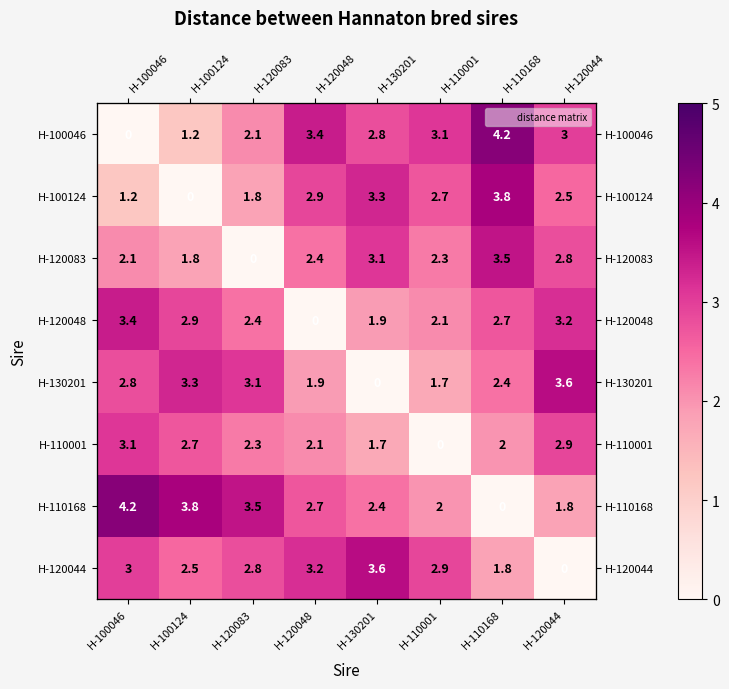

At H-110001, list the series in order from smallest to largest.

H-110001, H-130201, H-110168, H-120048, H-120083, H-100124, H-120044, H-100046